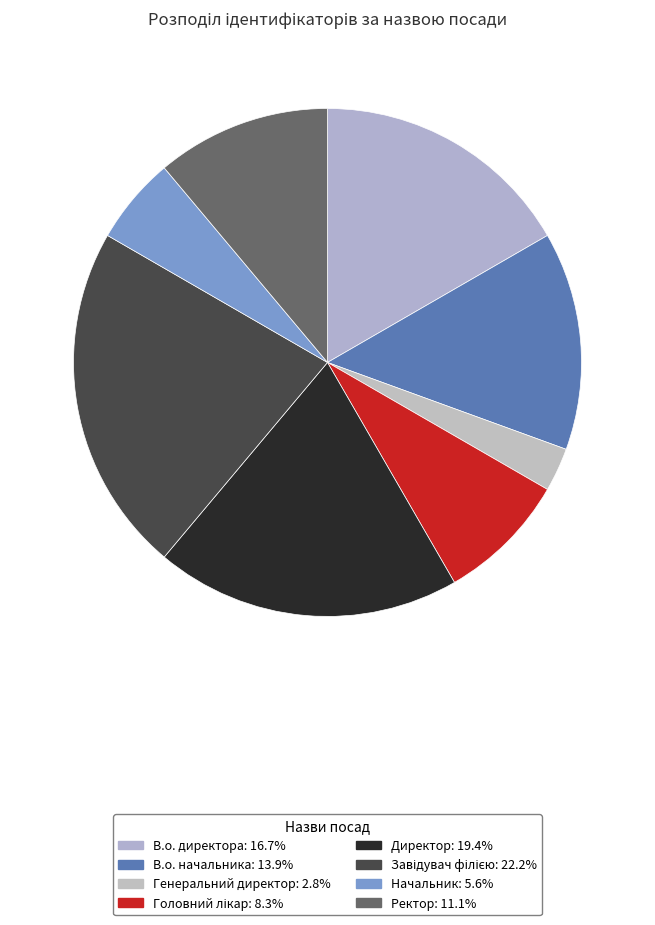

Is there any slice that represents more than half of the pie?

No